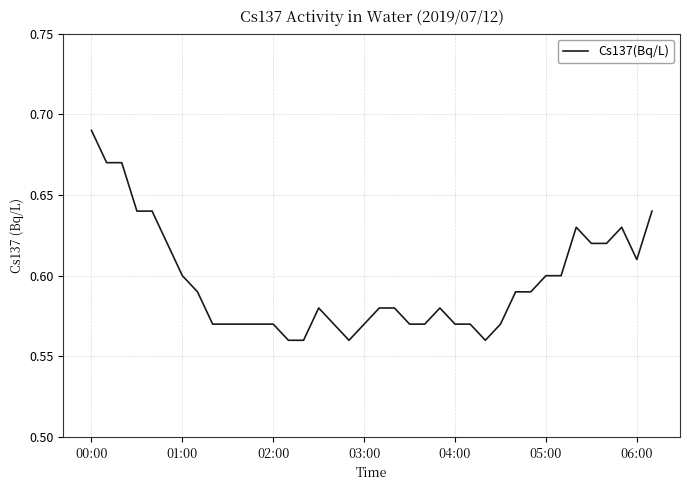

The value at 02:00 is 0.4. True or false?

False